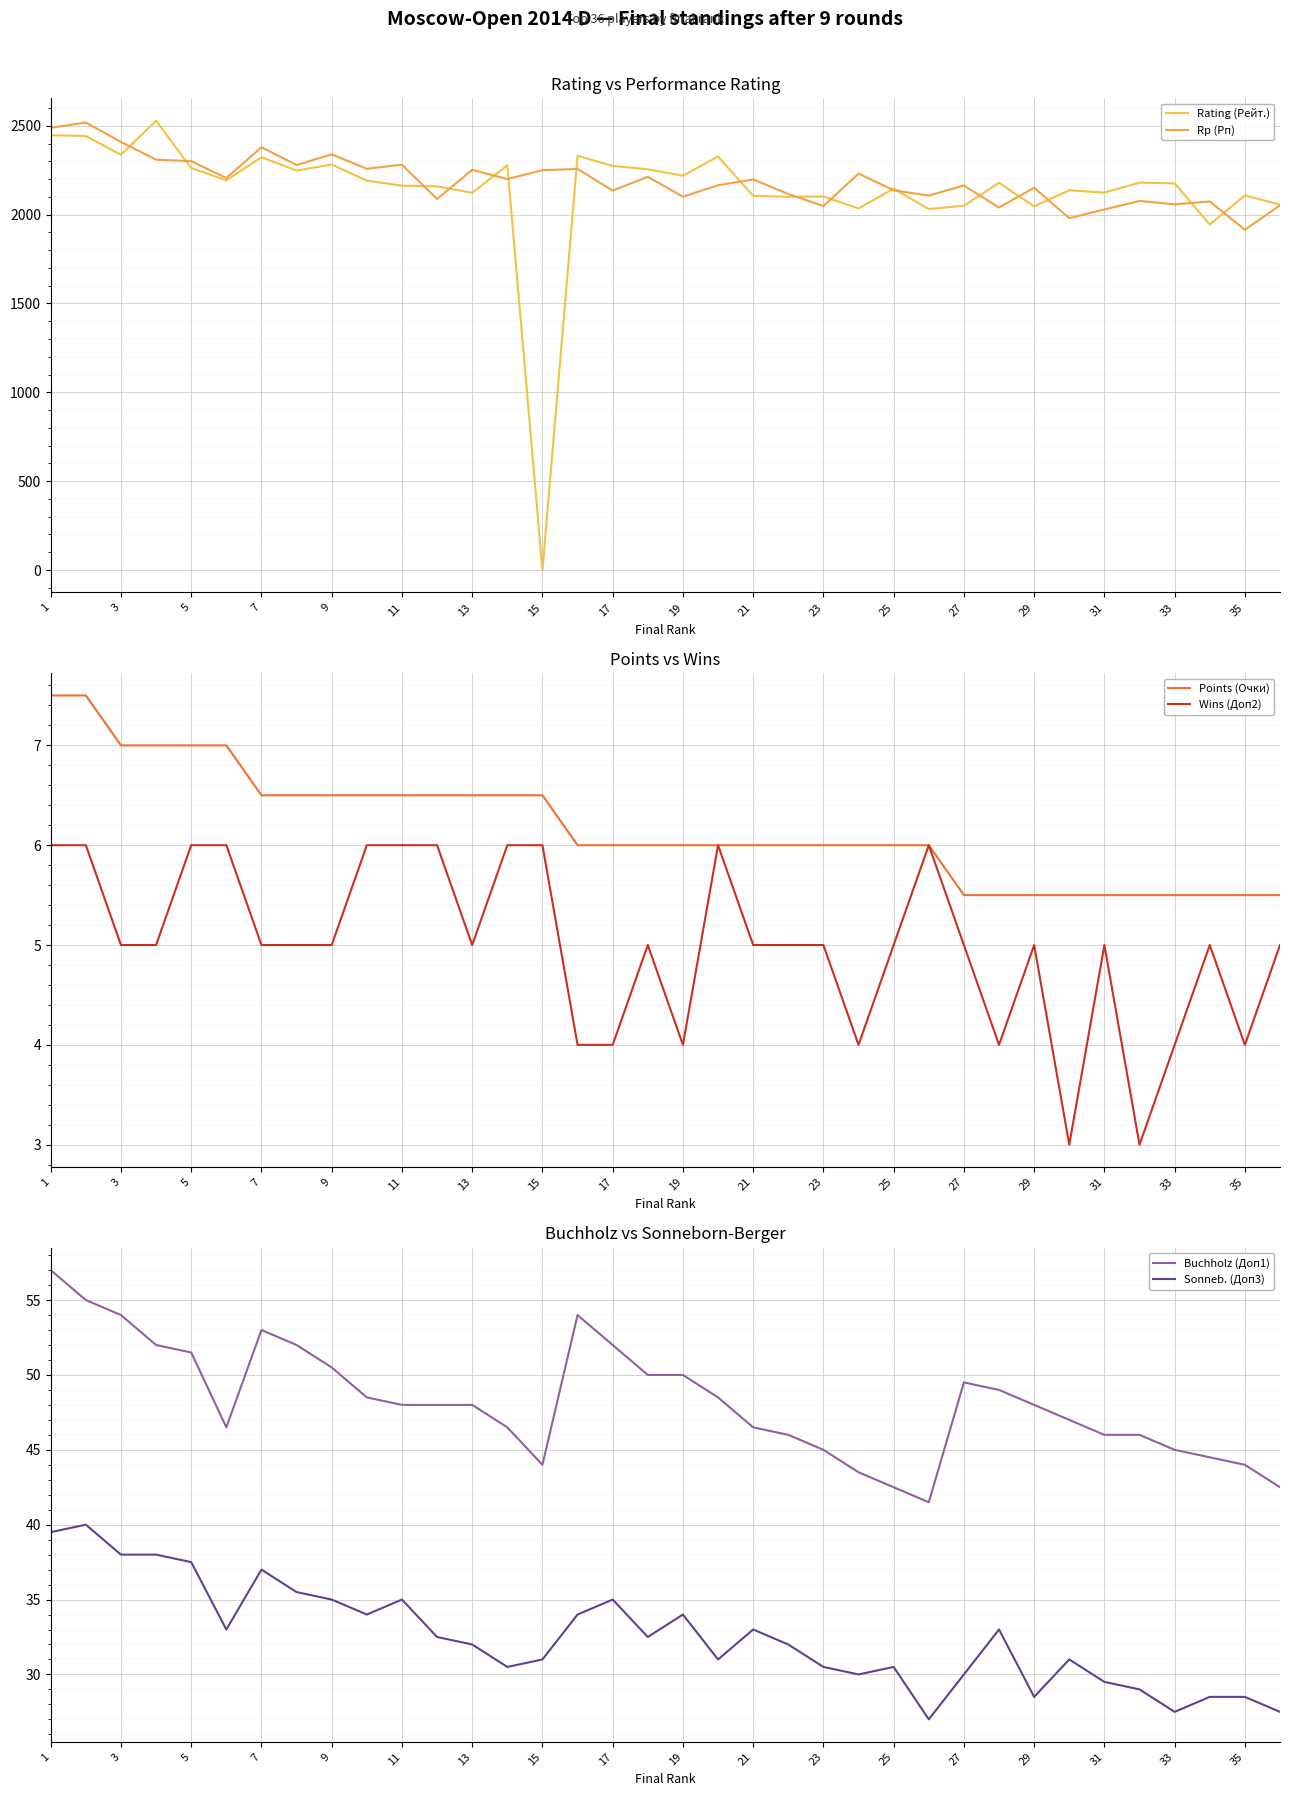

What is the difference between the maximum and second lowest values in the Rating (Рейт.) series?

584